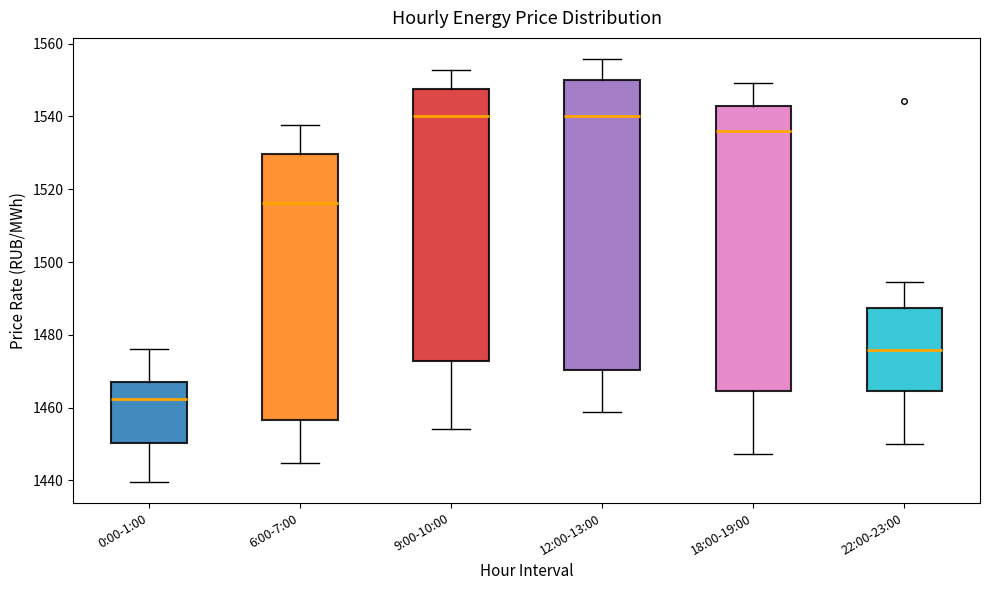

Where does the upper whisker of the box for 9:00-10:00 end on the y-axis? The values are not printed on the chart, so give them approximately, as read against the axis.

1552